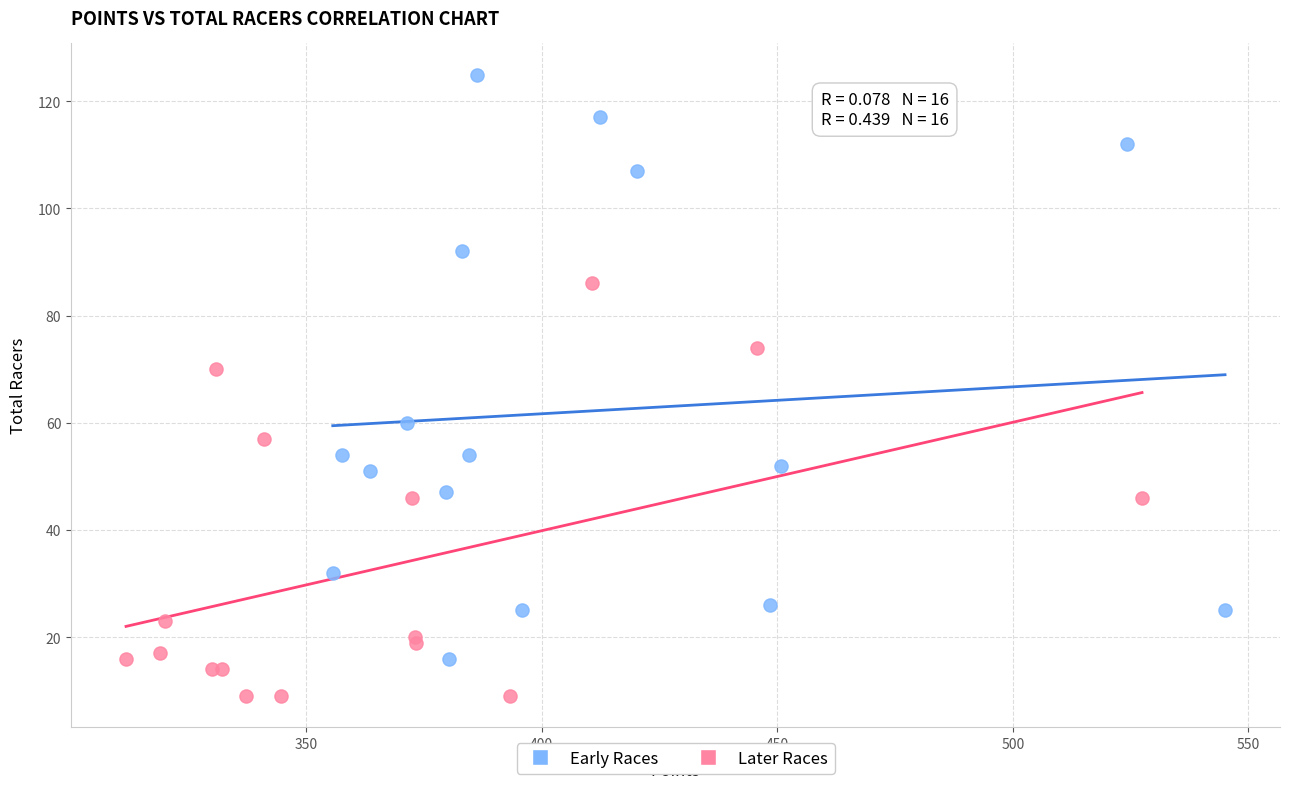

Which series contains the lowest Y value?

Later Races